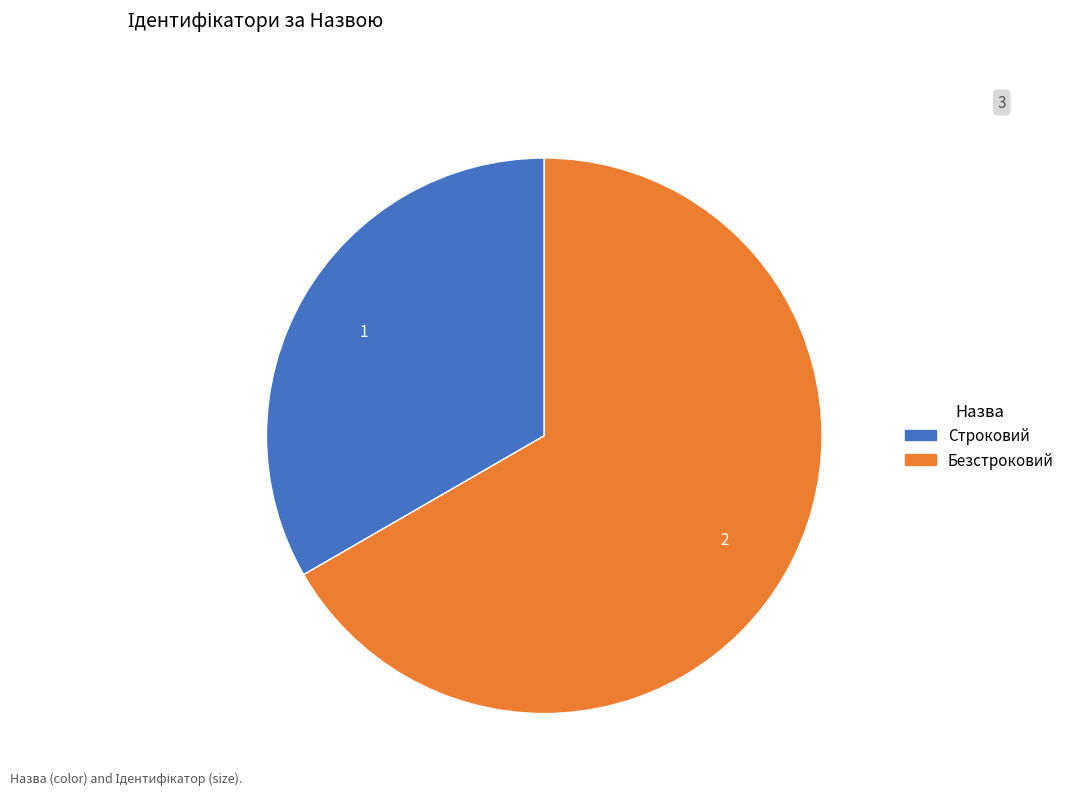

How many segments does this pie chart have?

2